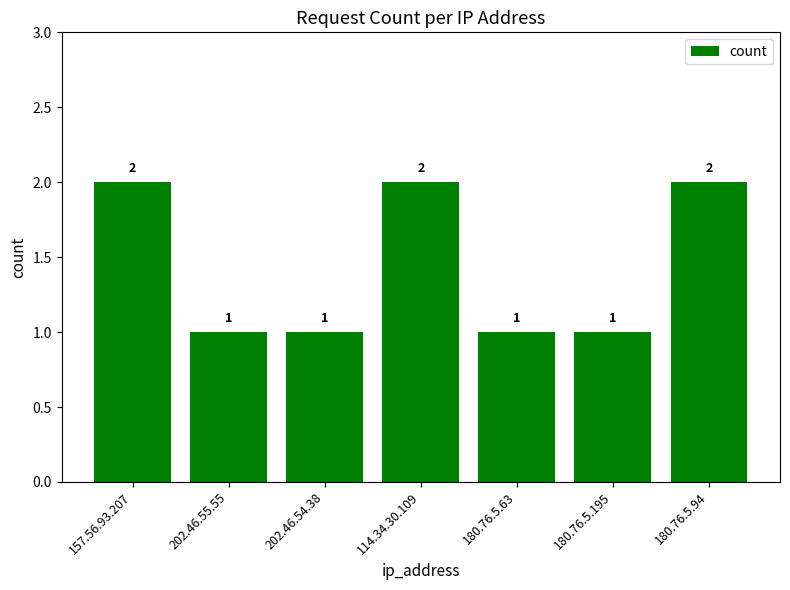

What is the change in value from 157.56.93.207 to 202.46.54.38?

-1